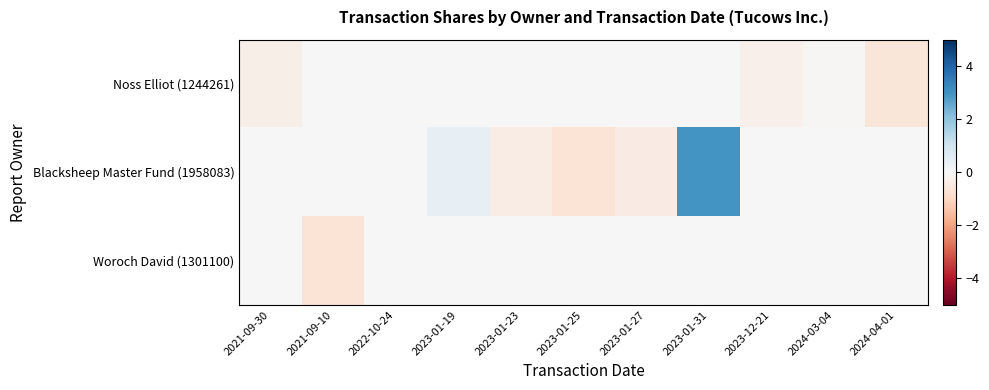

Which series has the largest total across all categories?

Blacksheep Master Fund (1958083)